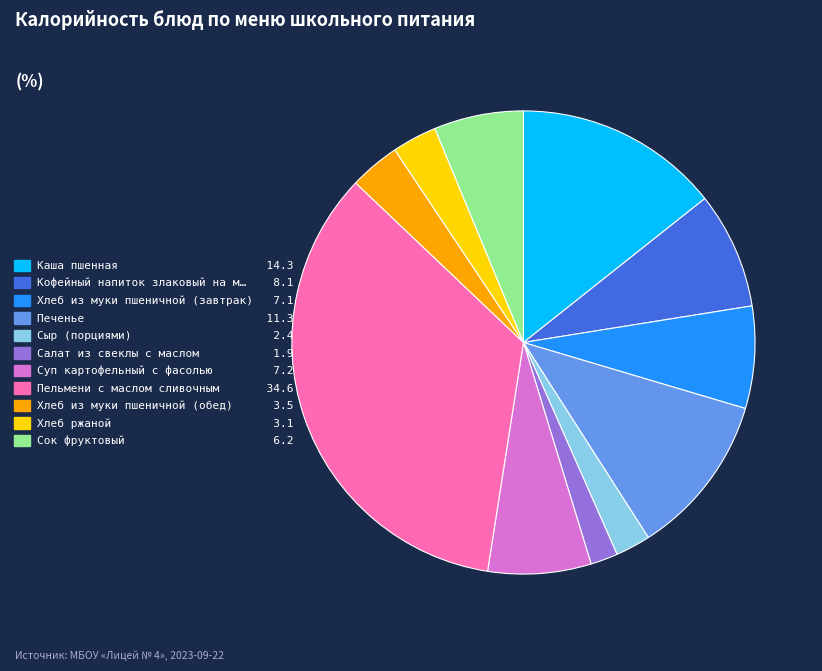

Does Хлеб ржаной 3.1 represent more than half of the total?

No